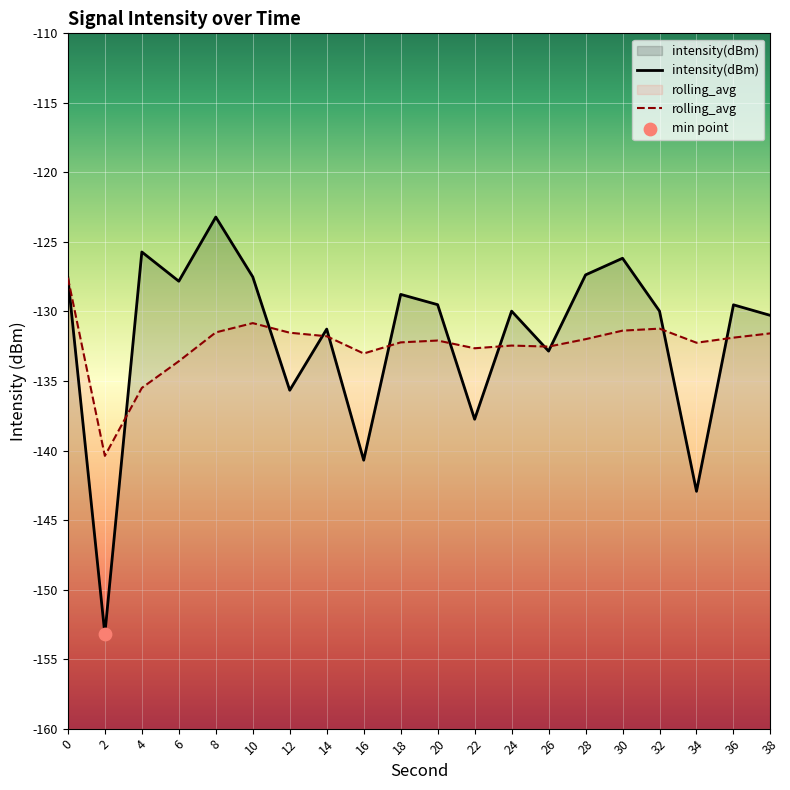

Which series has the largest total across all categories?

intensity(dBm)